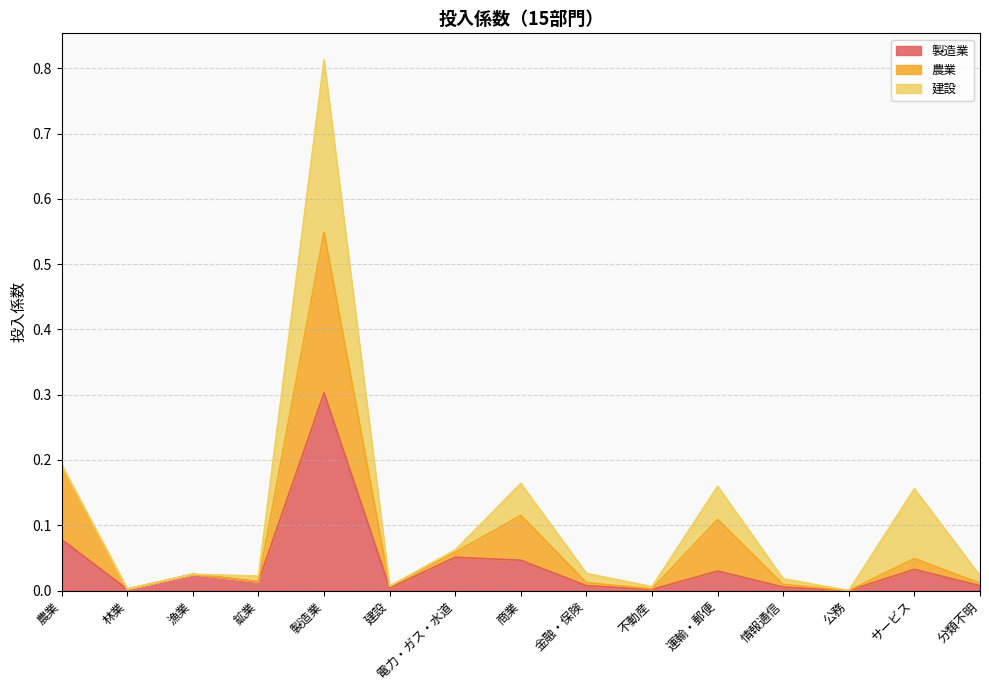

What is the sum of all 農業 values?

1.2